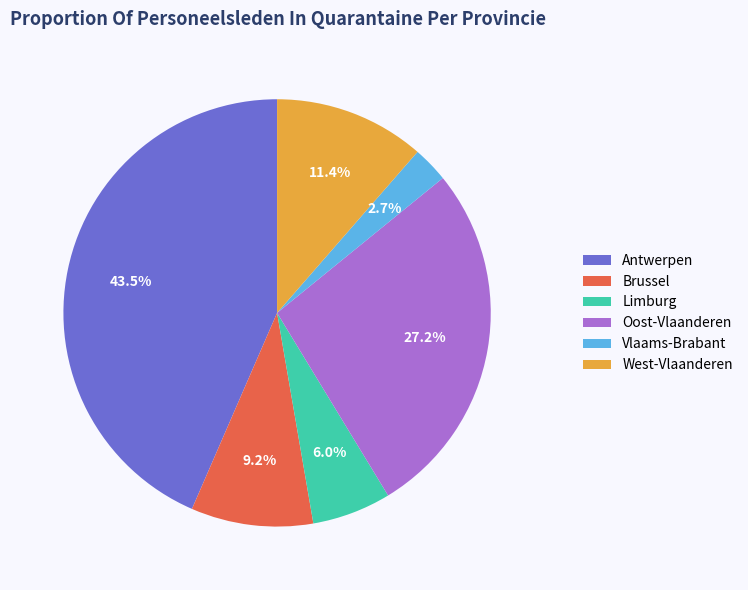

Does Antwerpen represent more than half of the total?

No